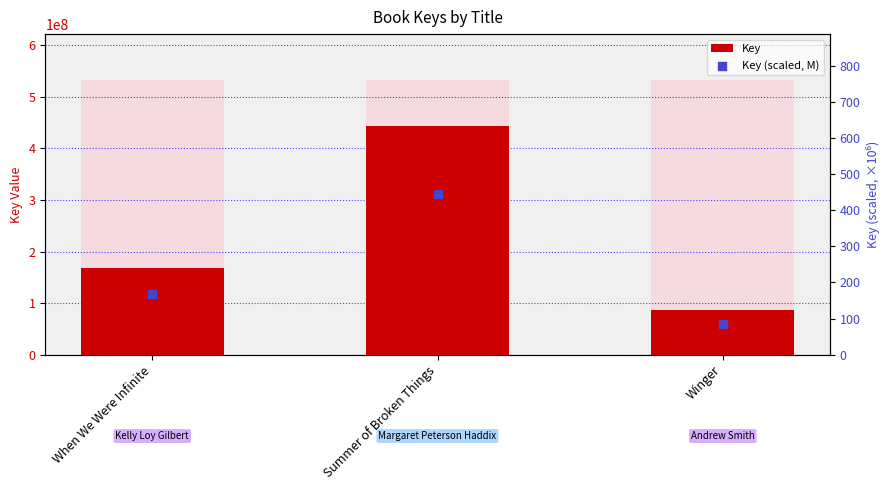

What is the total value across all series at Winger?

85999435.0